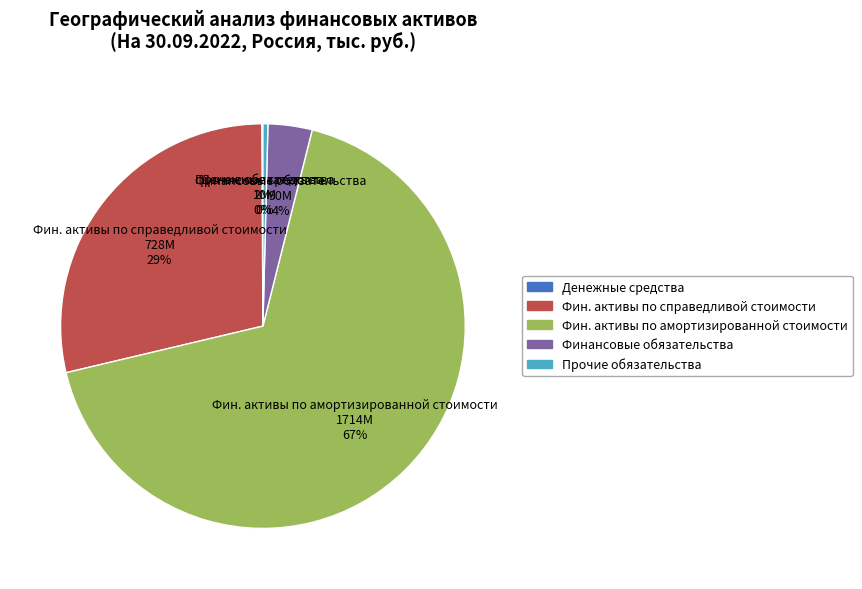

Is there a majority slice in this chart?

Yes